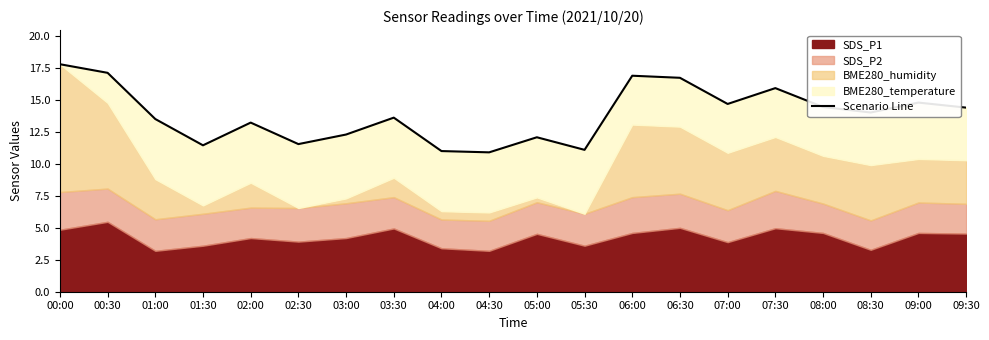

At which label is the value closest to 14?

08:30